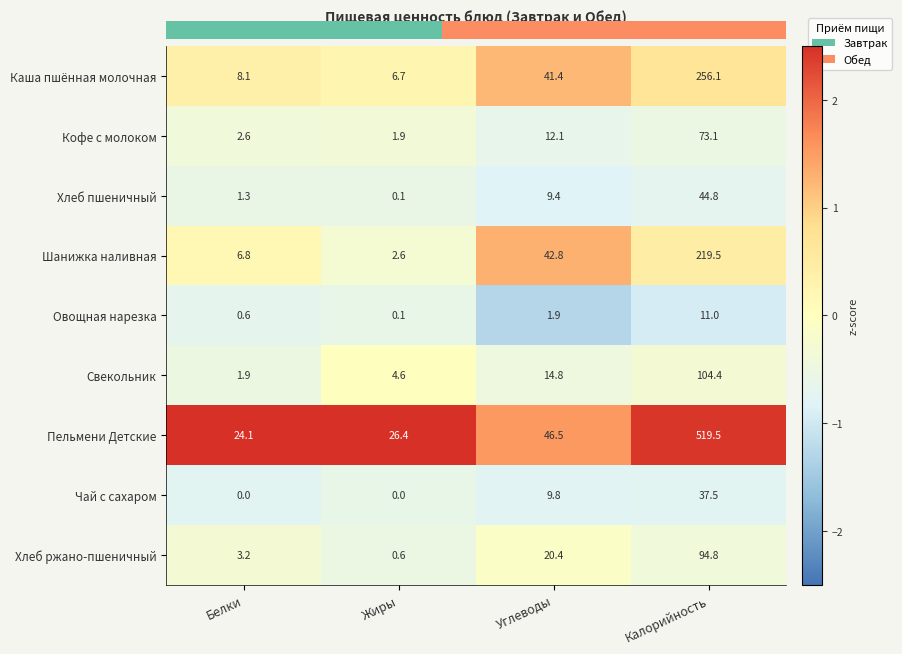

What is the difference between the second highest and minimum values in the Чай с сахаром series?

9.8